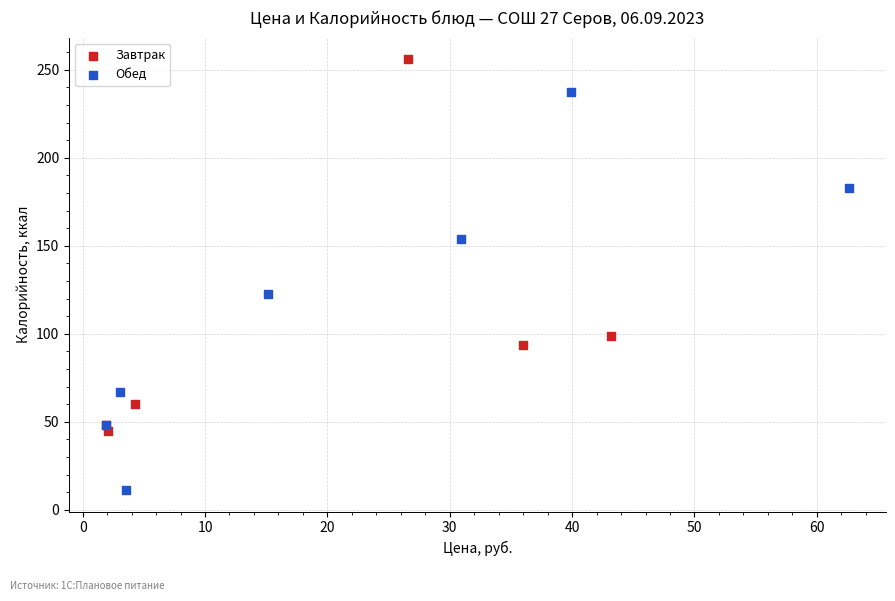

Which series reaches the maximum Y coordinate?

Завтрак